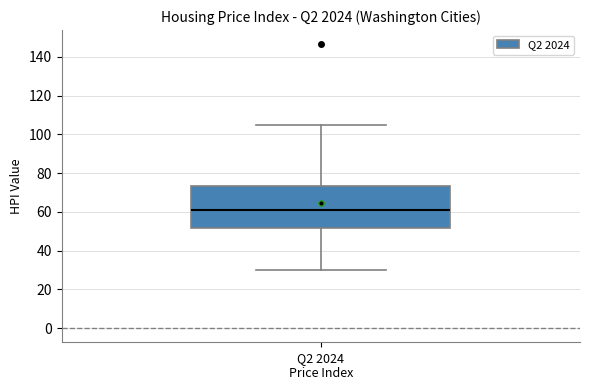

Read this box plot against the y-axis: the position of the median line, the range covered by the box, and the ends of both whiskers. The values are not printed on the chart, so give them approximately, as read against the axis.

median 60, box 52 to 74, whiskers 30 to 104